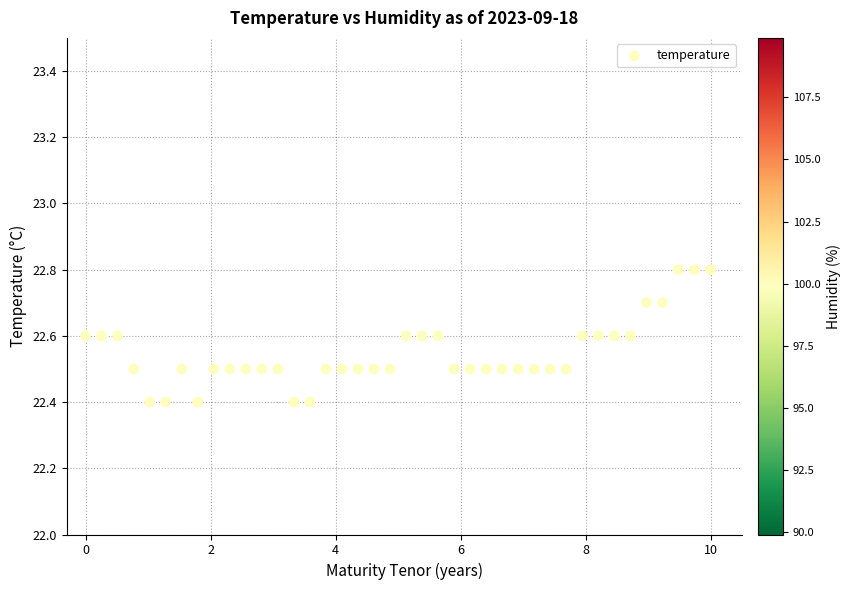

What is the range of Y values (max minus min)?

0.4